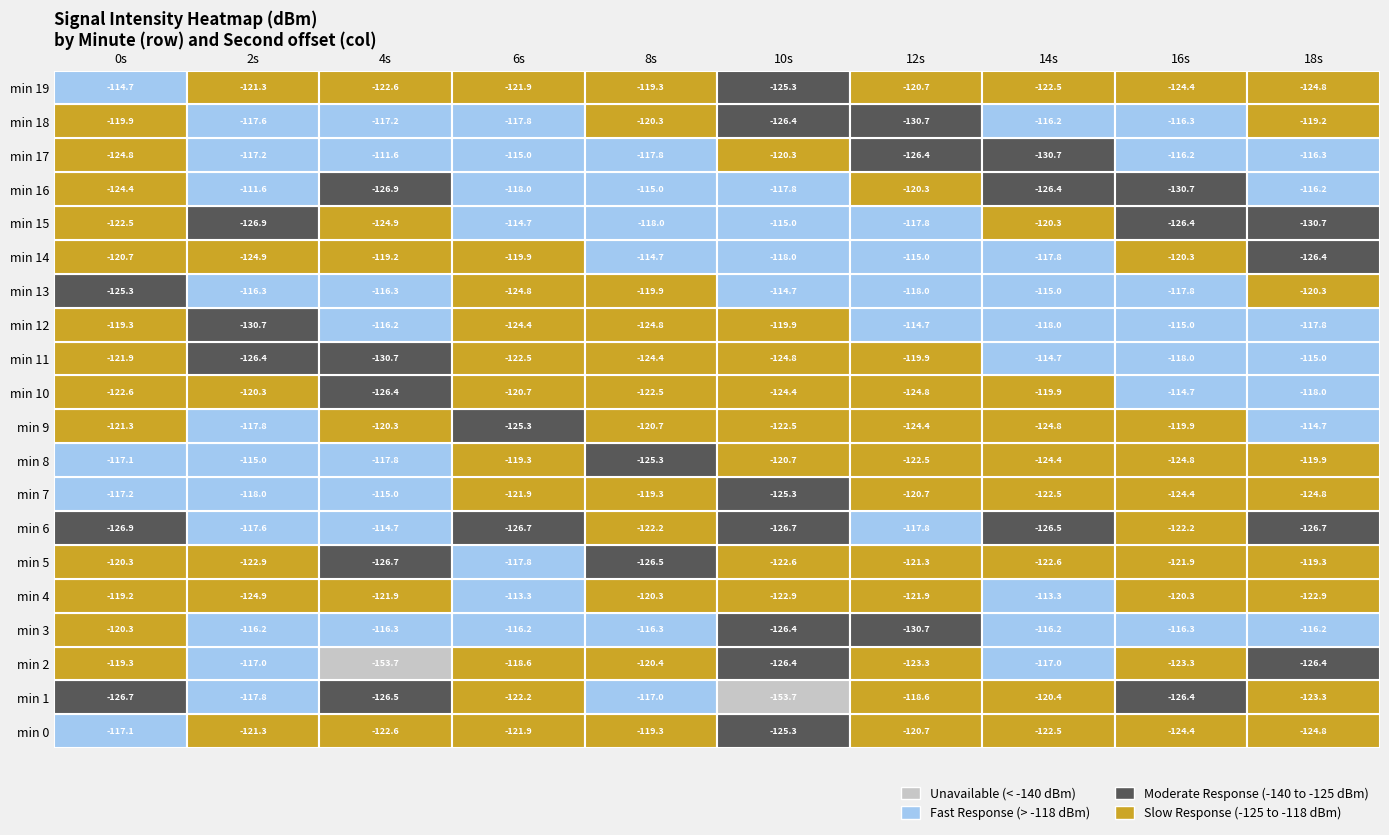

Reading left to right, extract all data points from this chart.

0: -117.1	-126.7	-119.3	-120.3	-119.2	-120.3	-126.9	-117.2	-117.1	-121.3	-122.6	-121.9	-119.3	-125.3	-120.7	-122.5	-124.4	-124.8	-119.9	-114.7
2: -121.3	-117.8	-117.0	-116.2	-124.9	-122.9	-117.6	-118.0	-115.0	-117.8	-120.3	-126.4	-130.7	-116.3	-124.9	-126.9	-111.6	-117.2	-117.6	-121.3
4: -122.6	-126.5	-153.7	-116.3	-121.9	-126.7	-114.7	-115.0	-117.8	-120.3	-126.4	-130.7	-116.2	-116.3	-119.2	-124.9	-126.9	-111.6	-117.2	-122.6
6: -121.9	-122.2	-118.6	-116.2	-113.3	-117.8	-126.7	-121.9	-119.3	-125.3	-120.7	-122.5	-124.4	-124.8	-119.9	-114.7	-118.0	-115.0	-117.8	-121.9
8: -119.3	-117.0	-120.4	-116.3	-120.3	-126.5	-122.2	-119.3	-125.3	-120.7	-122.5	-124.4	-124.8	-119.9	-114.7	-118.0	-115.0	-117.8	-120.3	-119.3
10: -125.3	-153.7	-126.4	-126.4	-122.9	-122.6	-126.7	-125.3	-120.7	-122.5	-124.4	-124.8	-119.9	-114.7	-118.0	-115.0	-117.8	-120.3	-126.4	-125.3
12: -120.7	-118.6	-123.3	-130.7	-121.9	-121.3	-117.8	-120.7	-122.5	-124.4	-124.8	-119.9	-114.7	-118.0	-115.0	-117.8	-120.3	-126.4	-130.7	-120.7
14: -122.5	-120.4	-117.0	-116.2	-113.3	-122.6	-126.5	-122.5	-124.4	-124.8	-119.9	-114.7	-118.0	-115.0	-117.8	-120.3	-126.4	-130.7	-116.2	-122.5
16: -124.4	-126.4	-123.3	-116.3	-120.3	-121.9	-122.2	-124.4	-124.8	-119.9	-114.7	-118.0	-115.0	-117.8	-120.3	-126.4	-130.7	-116.2	-116.3	-124.4
18: -124.8	-123.3	-126.4	-116.2	-122.9	-119.3	-126.7	-124.8	-119.9	-114.7	-118.0	-115.0	-117.8	-120.3	-126.4	-130.7	-116.2	-116.3	-119.2	-124.8